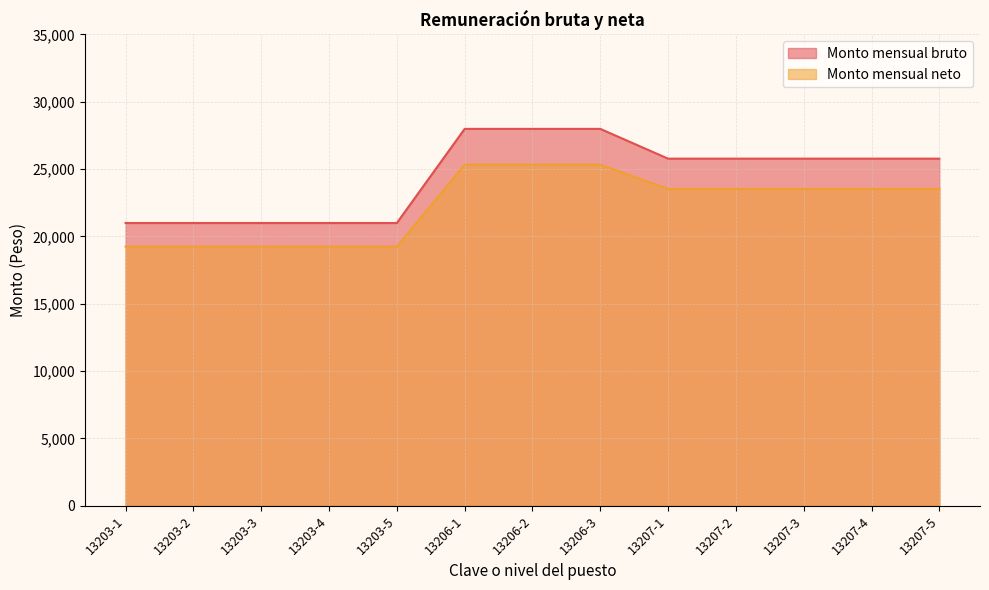

Reading right to left, transcribe all the data shown in this chart.

Monto mensual bruto: 25776.0	25776.0	25776.0	25776.0	25776.0	27987.1	27987.1	27987.1	20996.1	20996.1	20996.1	20996.1	20996.1
Monto mensual neto: 23528.7	23528.7	23528.7	23528.7	23528.7	25333.9	25333.9	25333.9	19240.3	19240.3	19240.3	19240.3	19240.3